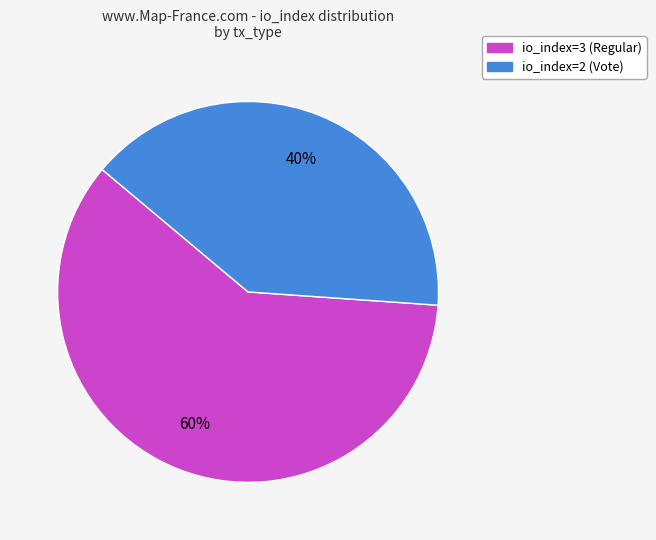

The io_index=2 (Vote) slice represents 33% of the pie. True or false?

False